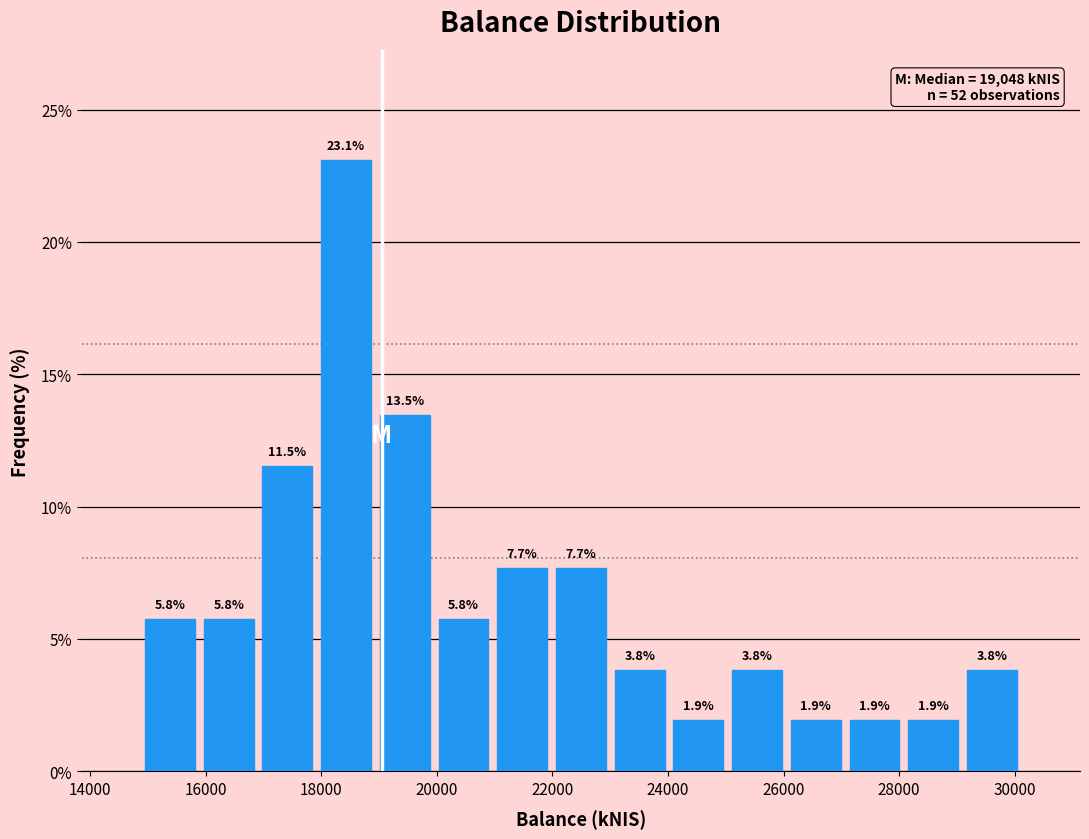

Reading left to right, transcribe this chart: for each bar, give the range it covers on the x-axis and its height. The bar edges are not printed on the chart, so give them approximately, as read against the axis.

14800 to 15800: 5.8
15800 to 17000: 5.8
17000 to 18000: 11.5
18000 to 19000: 23.1
19000 to 20000: 13.5
20000 to 21000: 5.8
21000 to 22000: 7.7
22000 to 23000: 7.7
23000 to 24000: 3.8
24000 to 25000: 1.9
25000 to 26000: 3.8
26000 to 27000: 1.9
27000 to 28000: 1.9
28000 to 29000: 1.9
29000 to 30200: 3.8